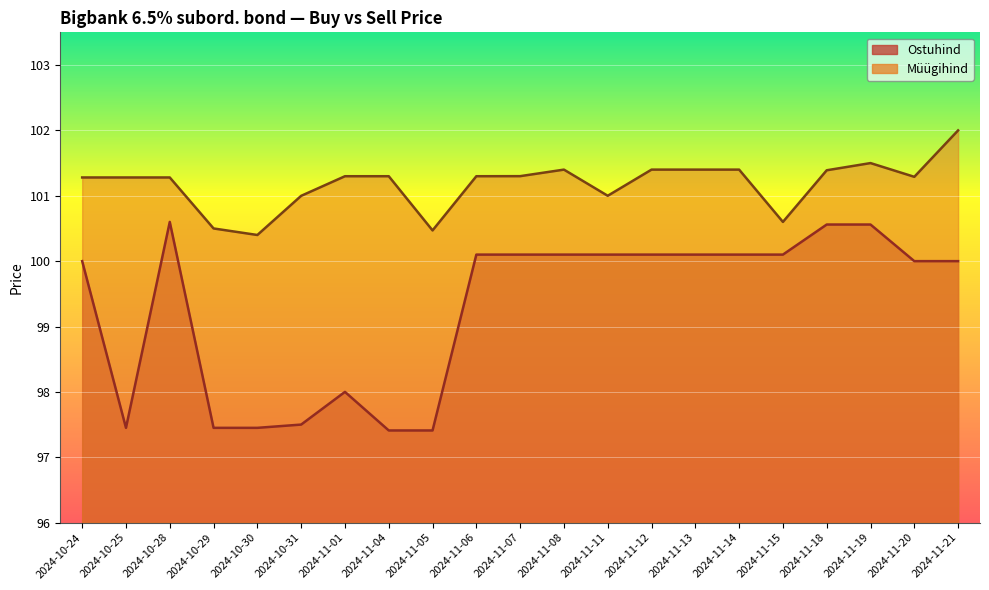

What is the label of the 11th point from the right?

2024-11-07